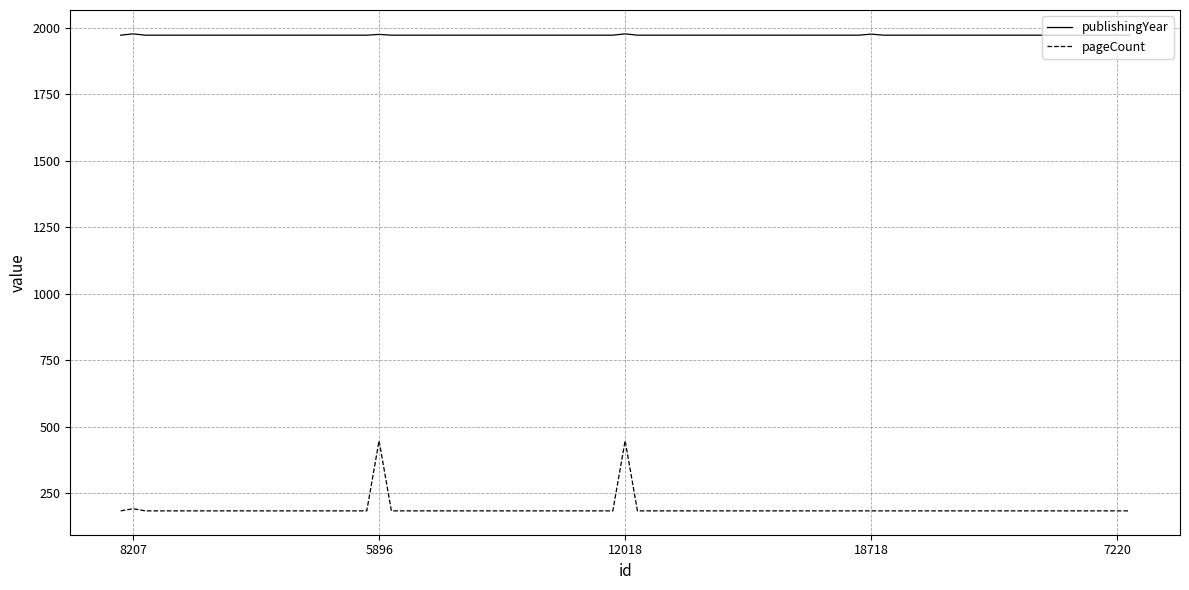

List the series in order of their overall mean, lowest first.

pageCount, publishingYear